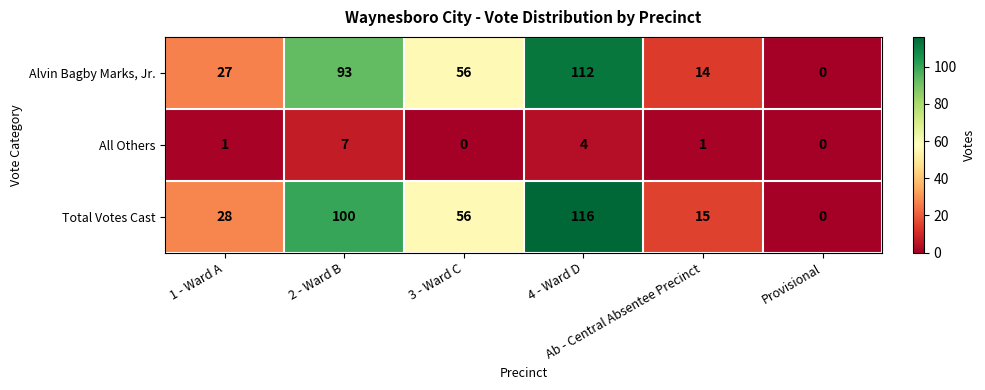

Which series has the widest spread of values?

Total Votes Cast